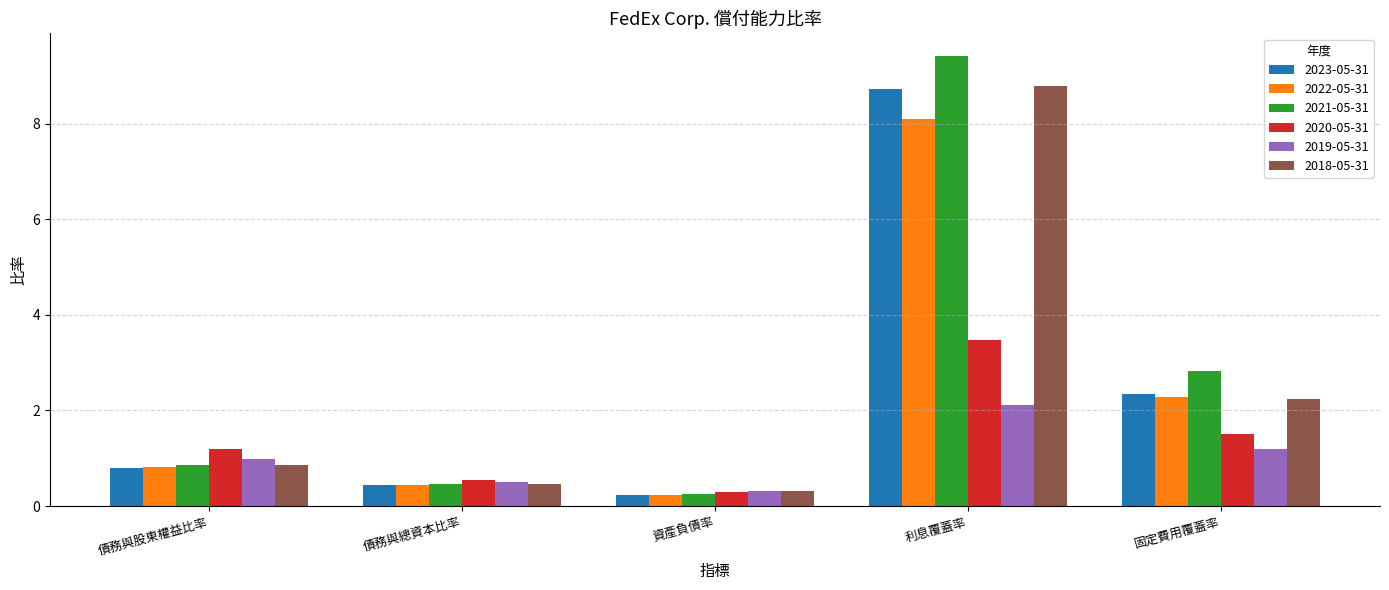

What is the lowest value of the 2019-05-31 series?

0.3